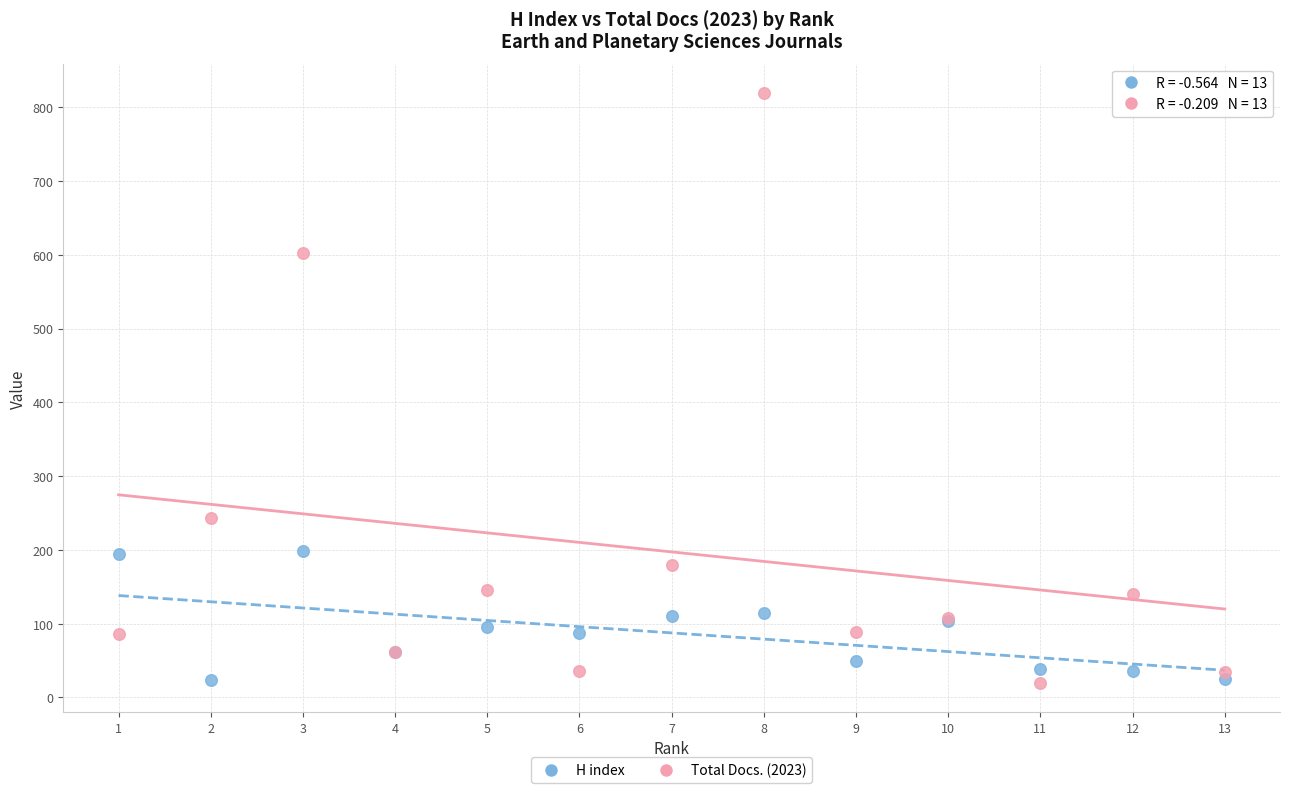

Which series has the largest Y range (max minus min)?

Total Docs. (2023)